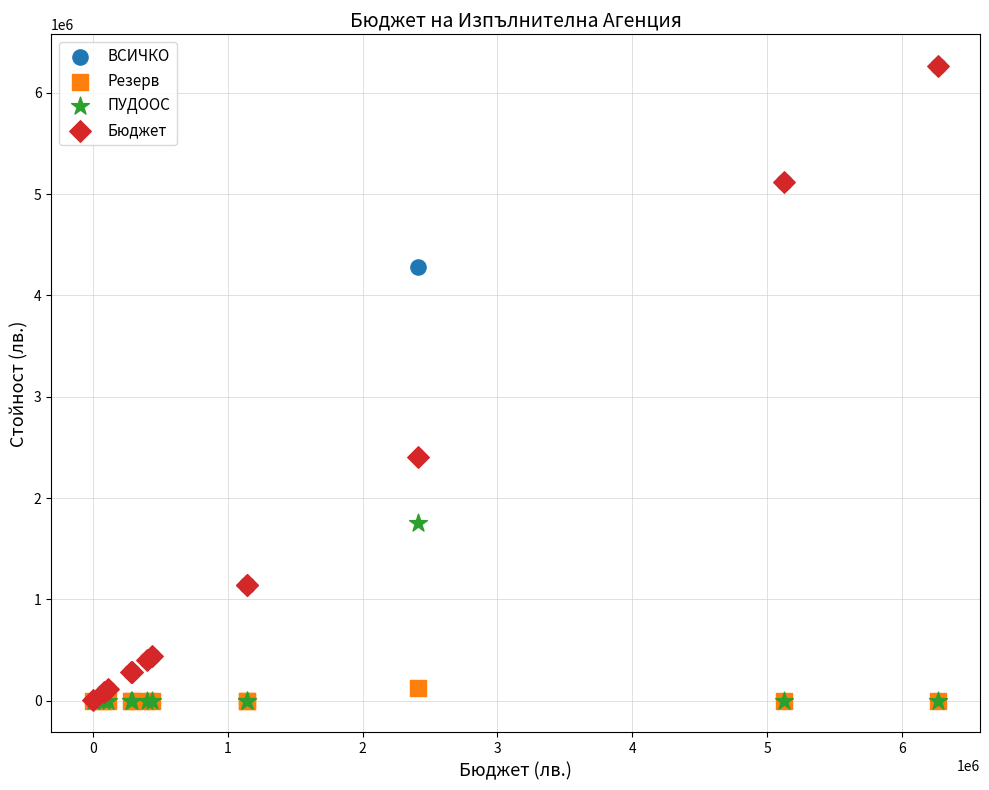

In the Бюджет series, what Y value is closest to 3134488?

2407473